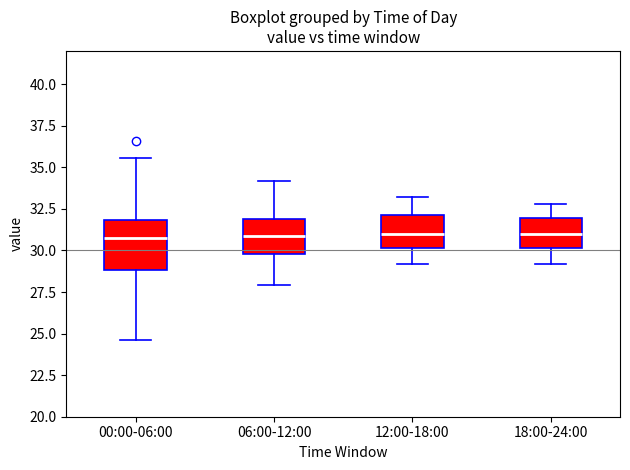

Reading left to right, transcribe this box plot: for each box, give where its median line is, the range the box spans, and where its two whiskers end, as read against the y-axis. The values are not printed on the chart, so give them approximately, as read against the axis.

00:00-06:00: median 30.5, box 29.0 to 32.0, whiskers 24.5 to 35.5
06:00-12:00: median 31.0, box 30.0 to 32.0, whiskers 28.0 to 34.0
12:00-18:00: median 31.0, box 30.0 to 32.0, whiskers 29.0 to 33.0
18:00-24:00: median 31.0, box 30.0 to 32.0, whiskers 29.0 to 33.0